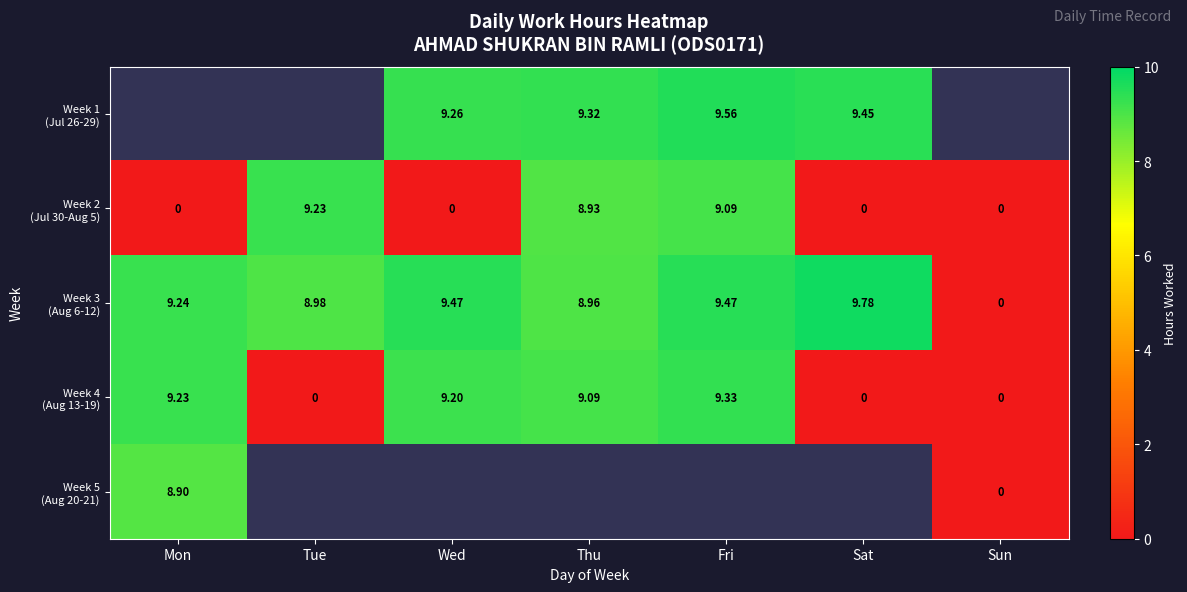

What is the sum of all Week 2 (Jul 30-Aug 5) values?

27.2